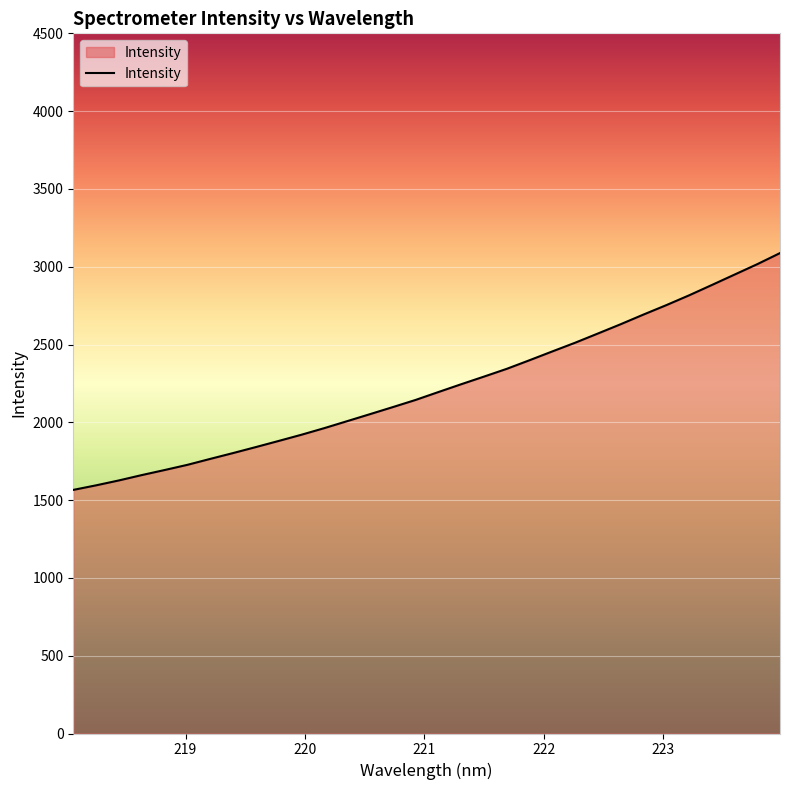

What is the maximum value shown in the chart?

3087.7